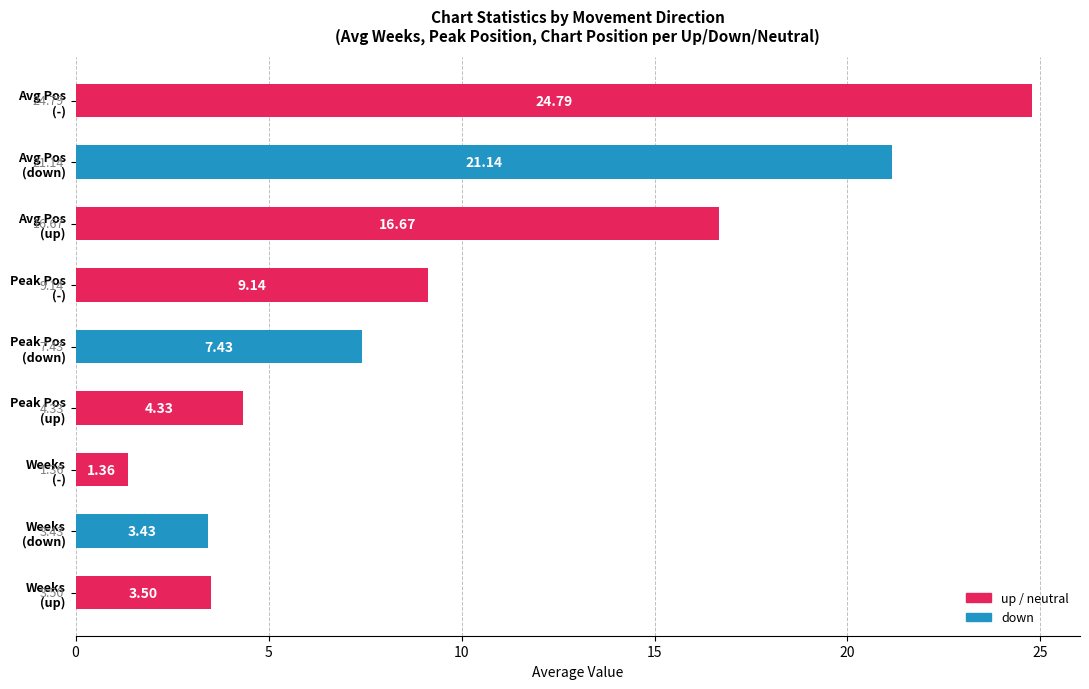

What is the average value?

10.2